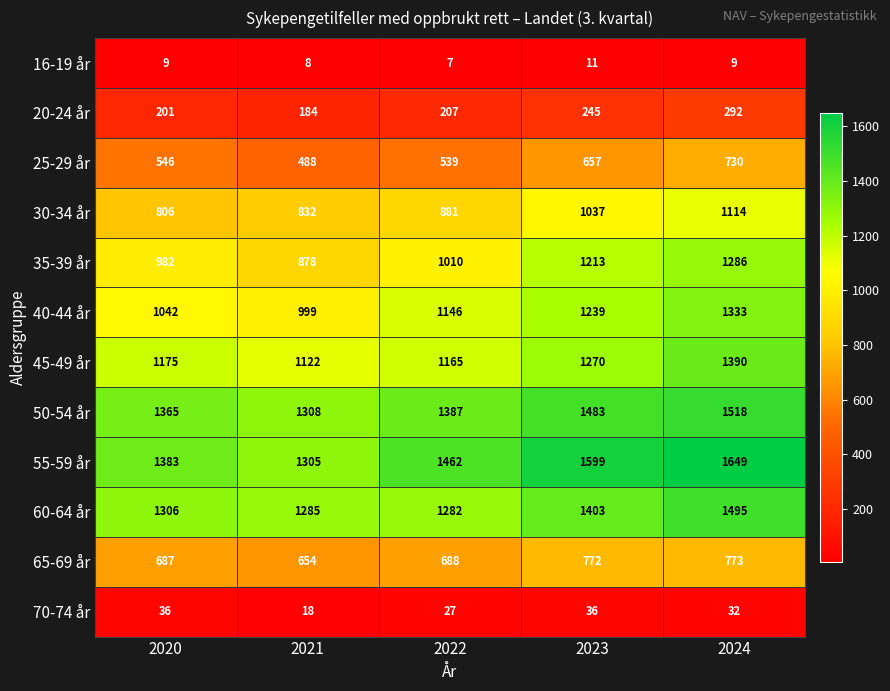

What is the total value across all series at 2020?

9538